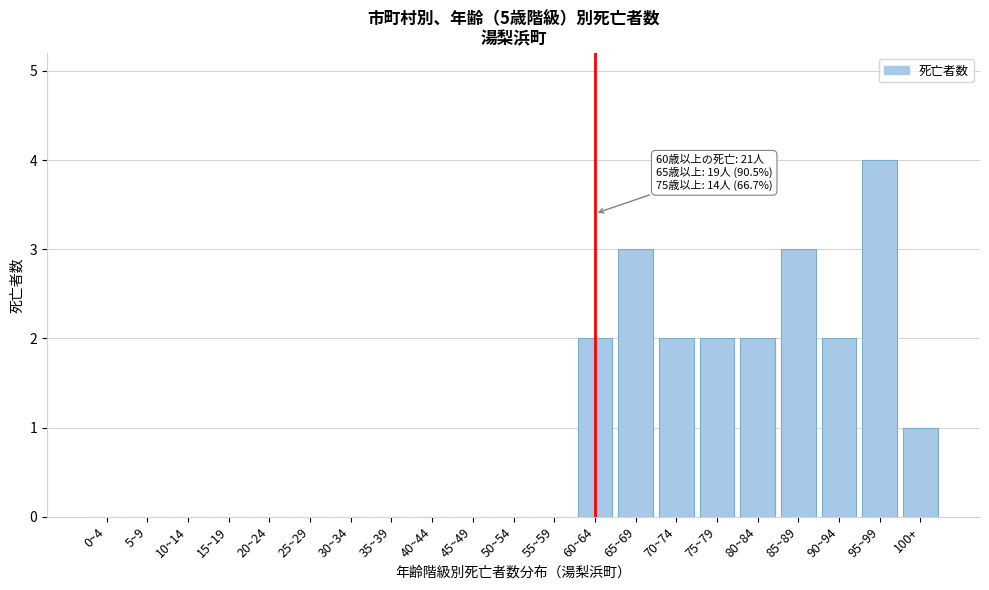

Reading left to right, what are all the values shown in this chart?

0~4=0	5~9=0	10~14=0	15~19=0	20~24=0	25~29=0	30~34=0	35~39=0	40~44=0	45~49=0	50~54=0	55~59=0	60~64=2	65~69=3	70~74=2	75~79=2	80~84=2	85~89=3	90~94=2	95~99=4	100+=1